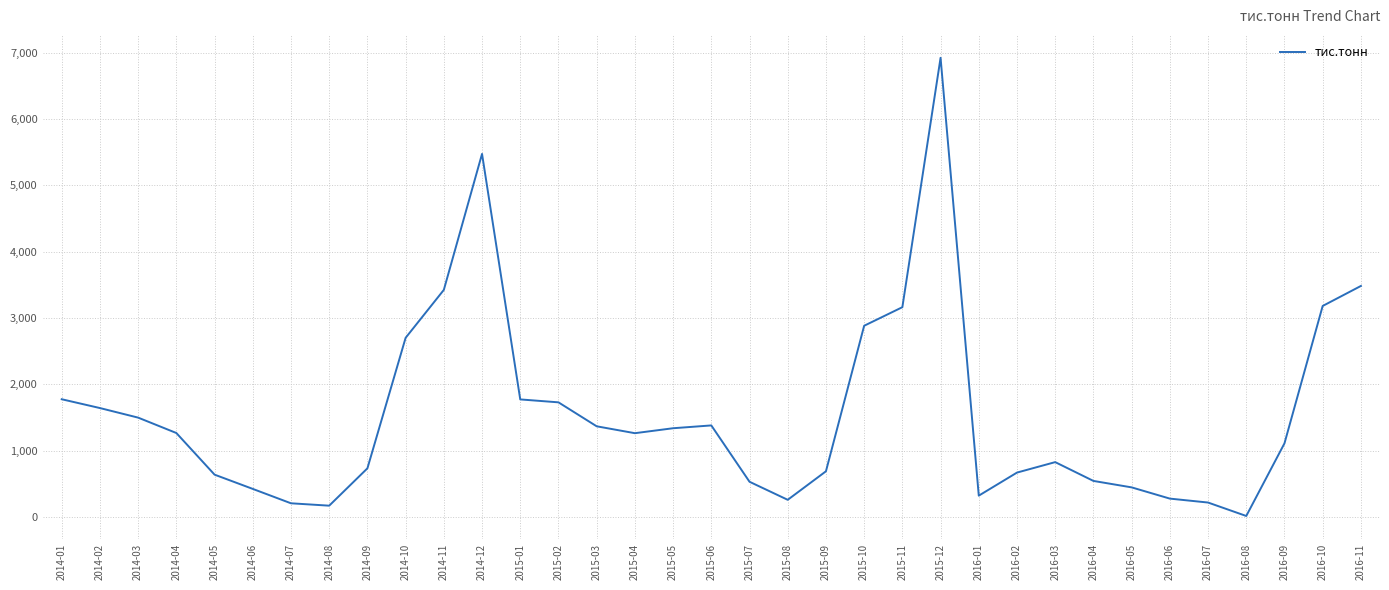

Which has a higher value, 2016-01 or 2016-03?

2016-03